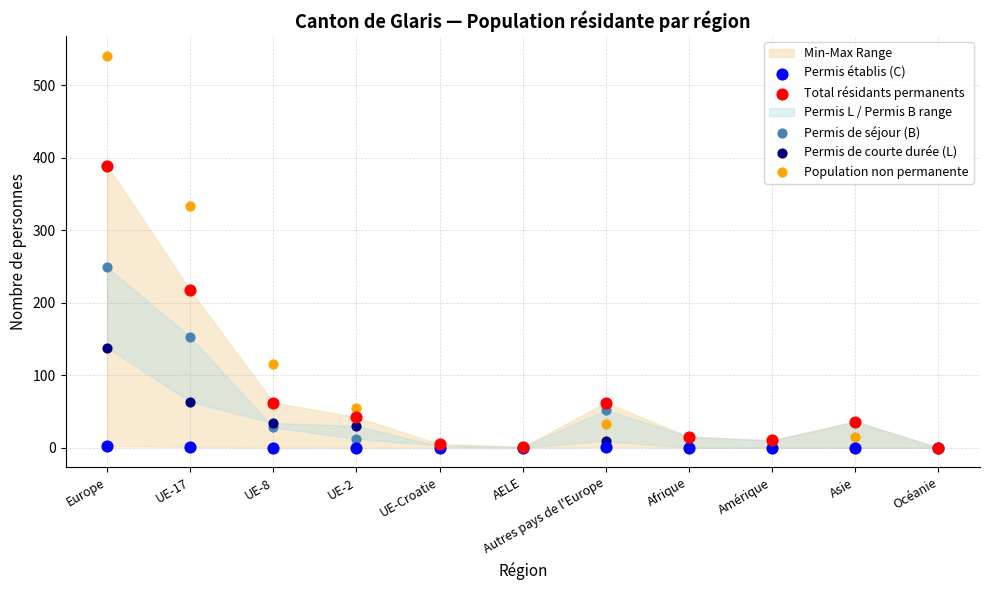

Which series reaches the maximum Y coordinate?

Population non permanente